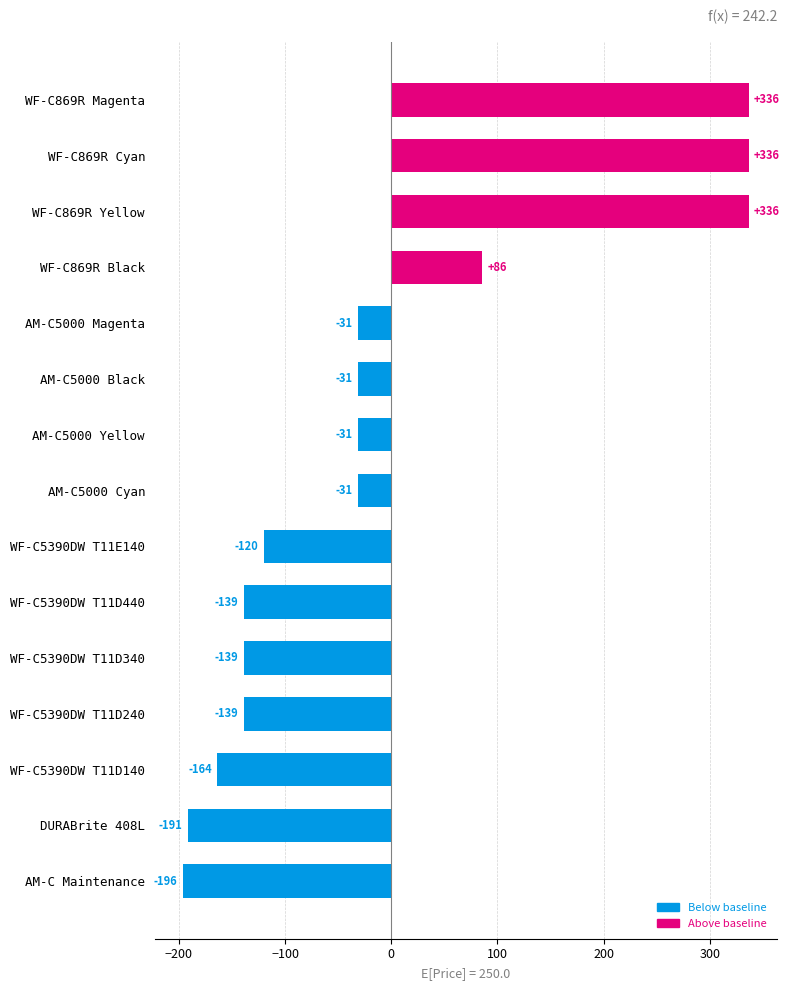

What is the greatest value displayed?

336.5